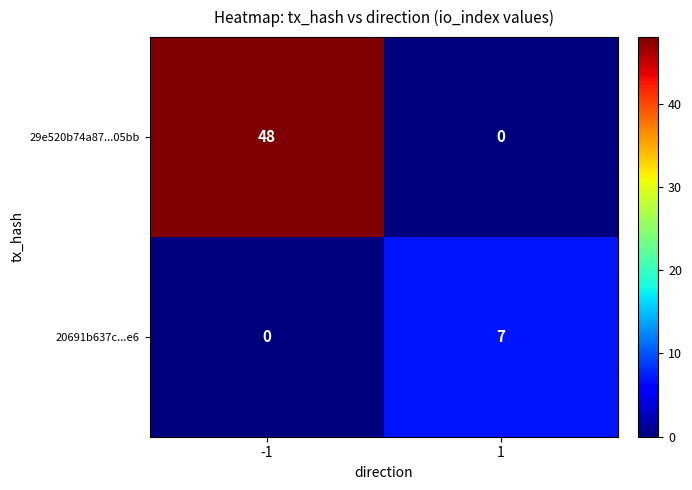

Rank the series at -1 from highest to lowest value.

29e520b74a87...05bb, 20691b637c...e6